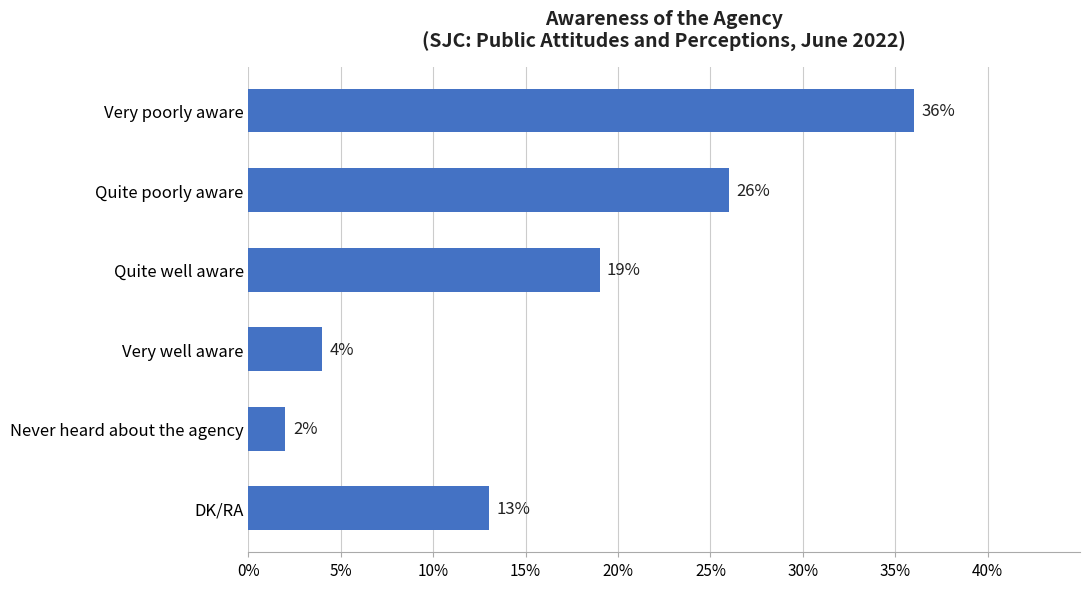

Is it true that the value at DK/RA is 13?

True